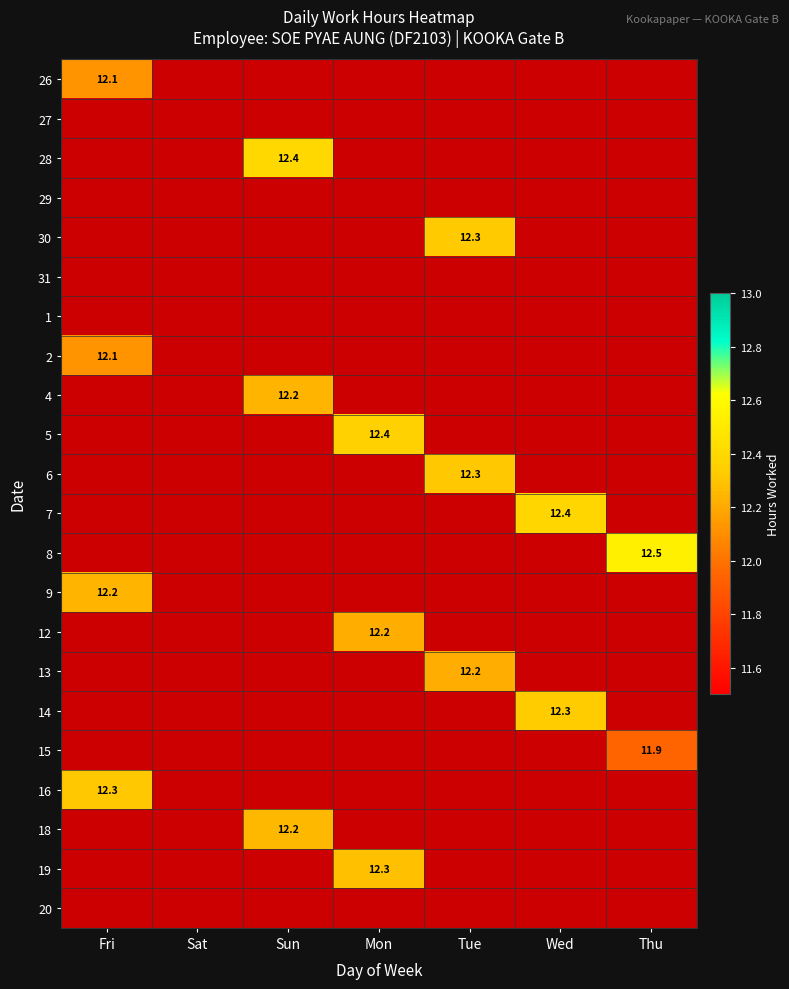

Which has a higher value, Wed or Mon?

Mon